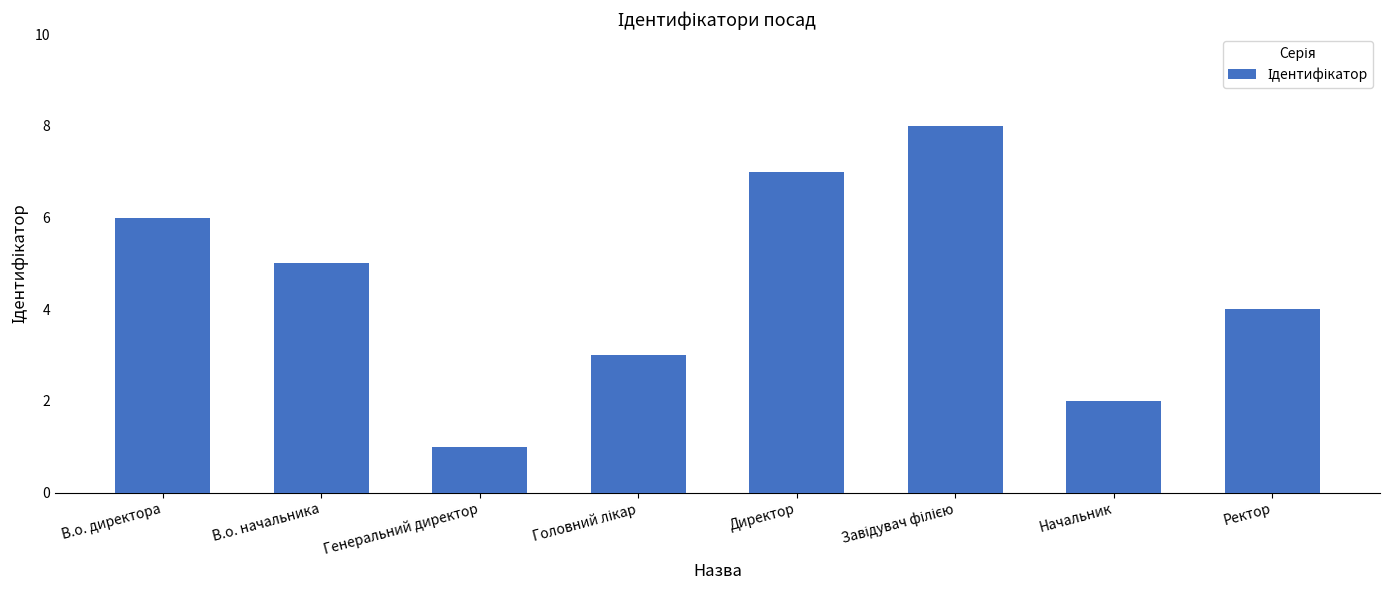

Reading left to right, extract all data points from this chart.

6	5	1	3	7	8	2	4